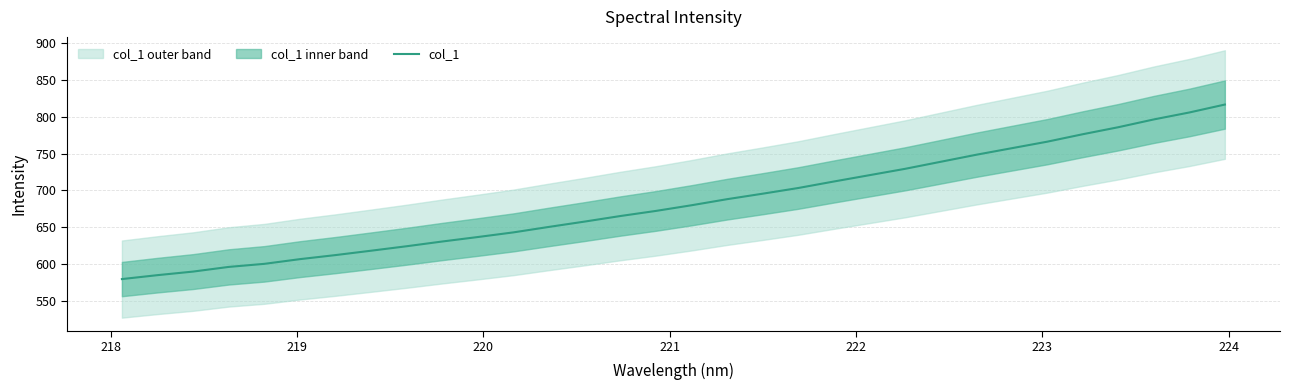

What is the maximum value shown in the chart?

816.3